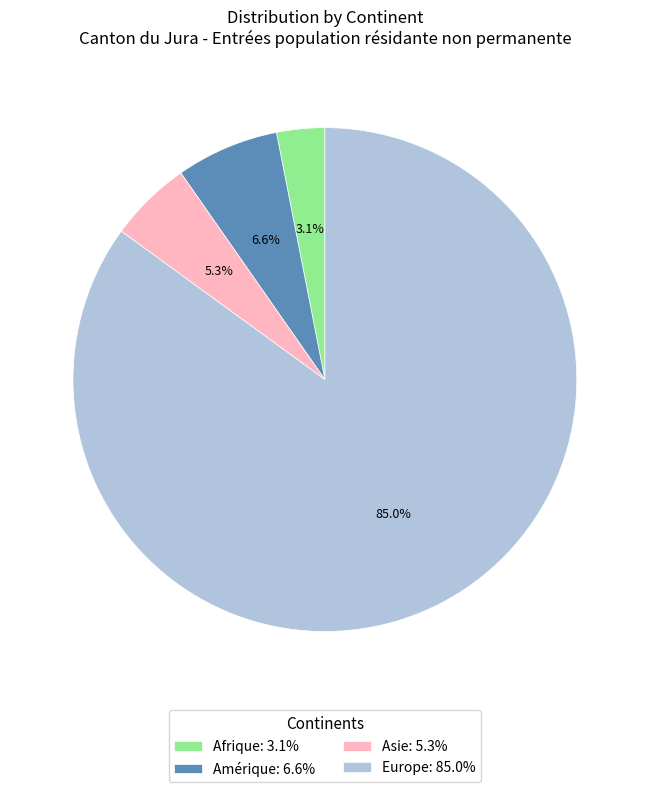

How many segments does this pie chart have?

4